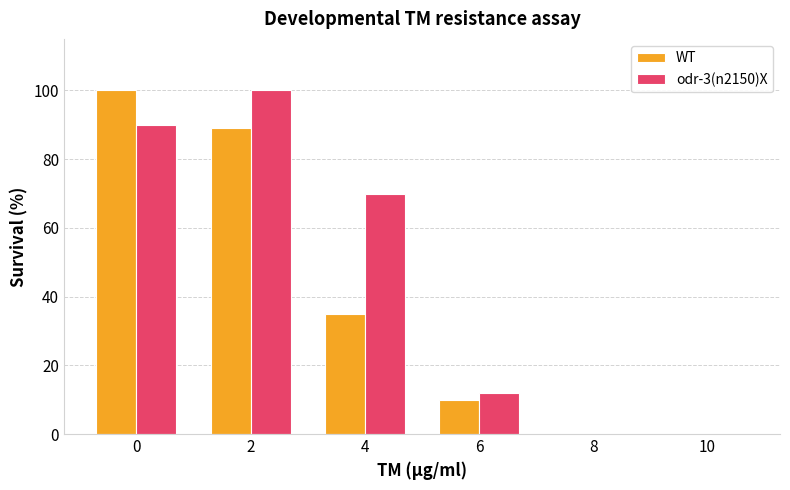

Which series has the largest total across all categories?

odr-3(n2150)X